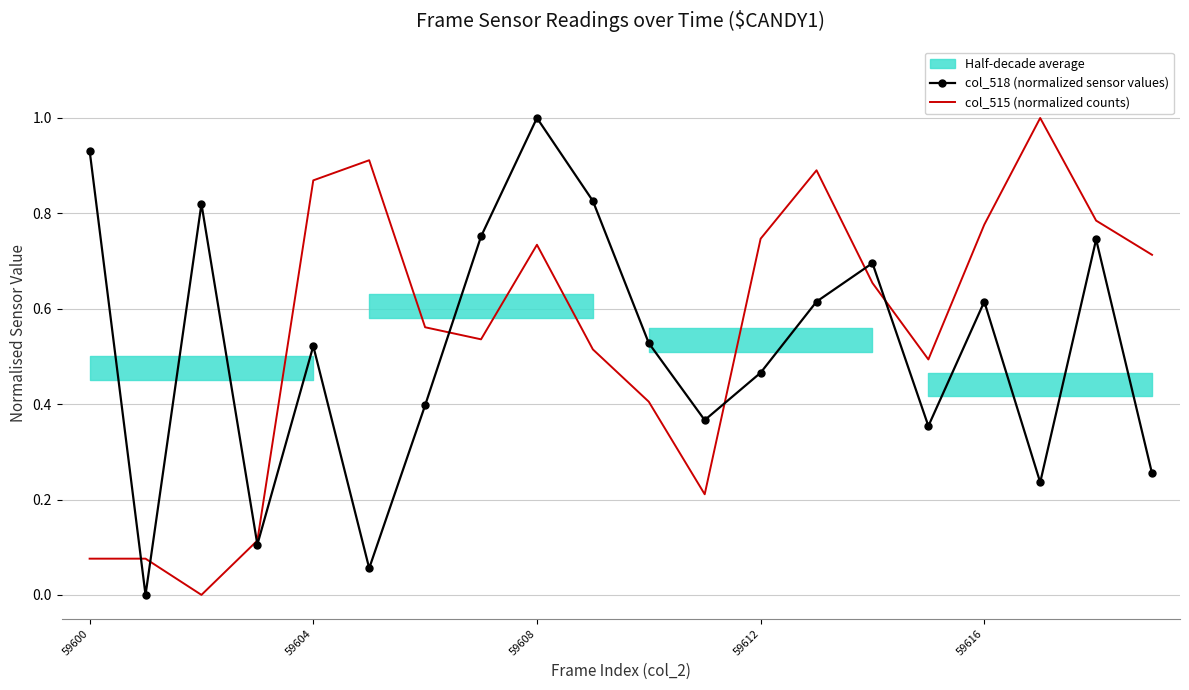

How many interior local valleys does the col_518 (normalized sensor values) series have?

6